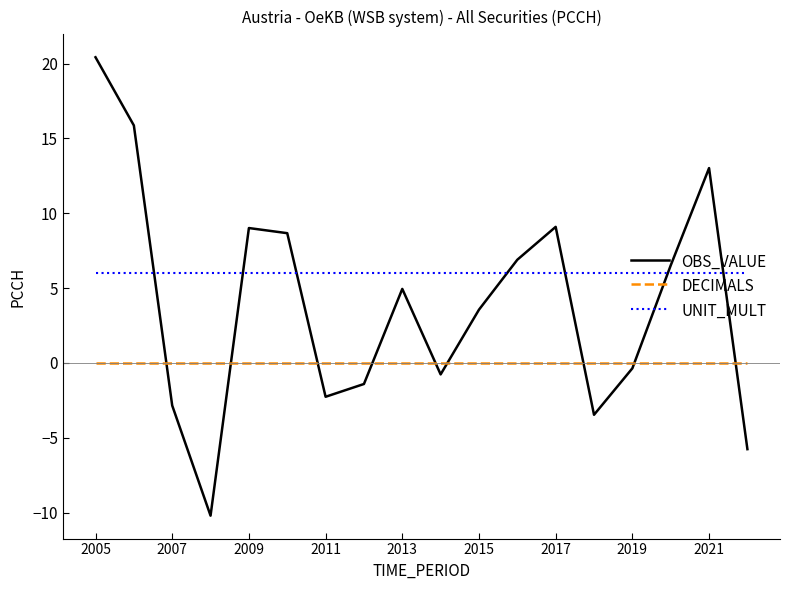

How many lines are shown in the chart?

3